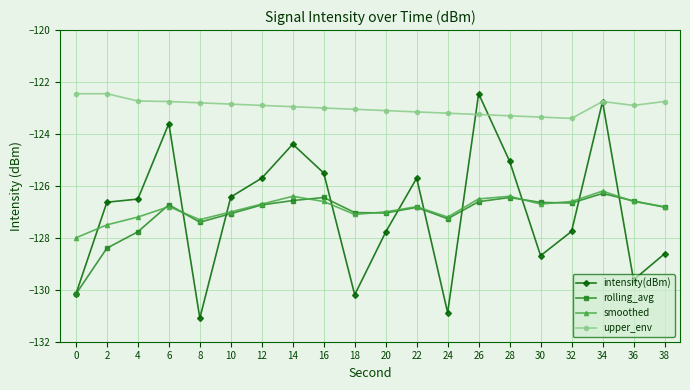

What is the difference between the upper_env values at 14 and 18?

0.1